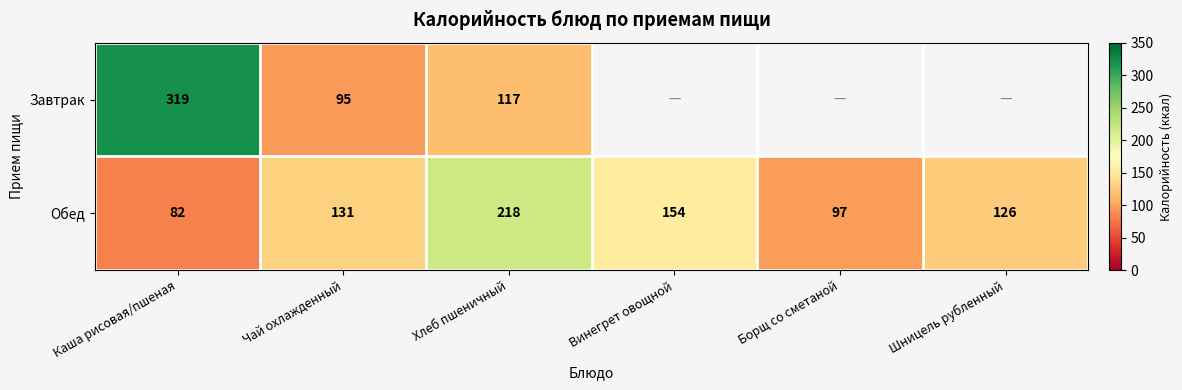

What is the total value across all series at Чай охлажденный?

226